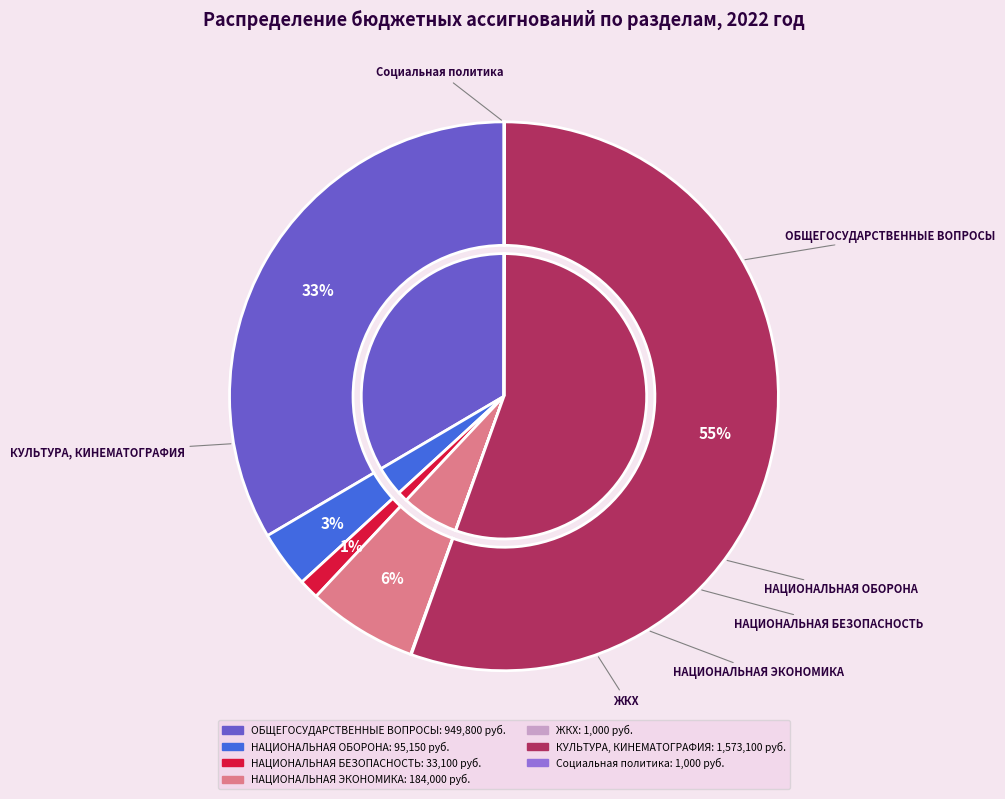

What percentage is the НАЦИОНАЛЬНАЯ ОБОРОНА slice, to the nearest percent?

3%